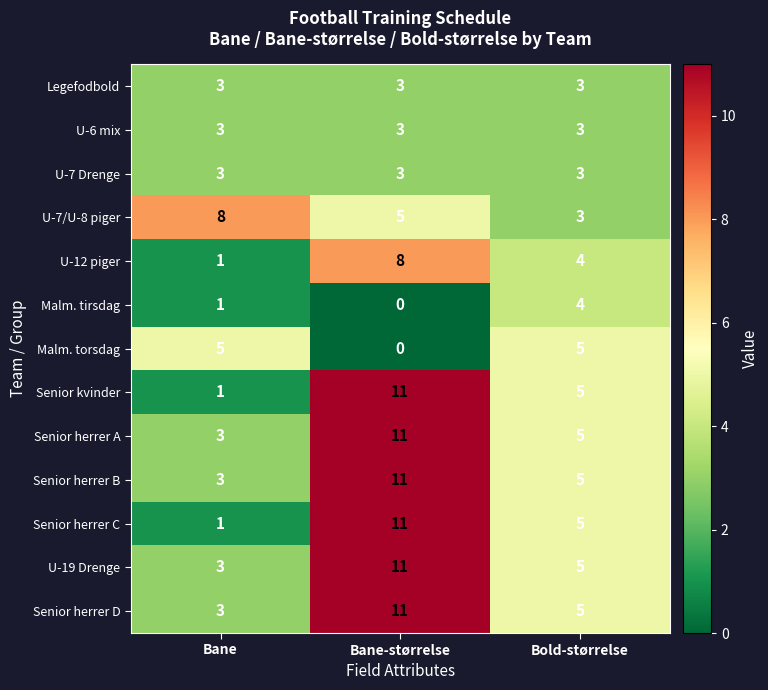

The value of Legefodbold at Bold-størrelse is 5. True or false?

False